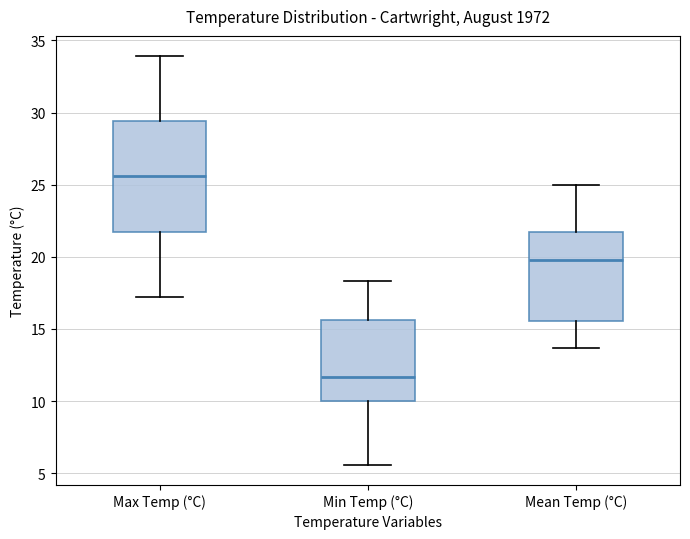

Which box's median line is the lowest?

Min Temp (°C)